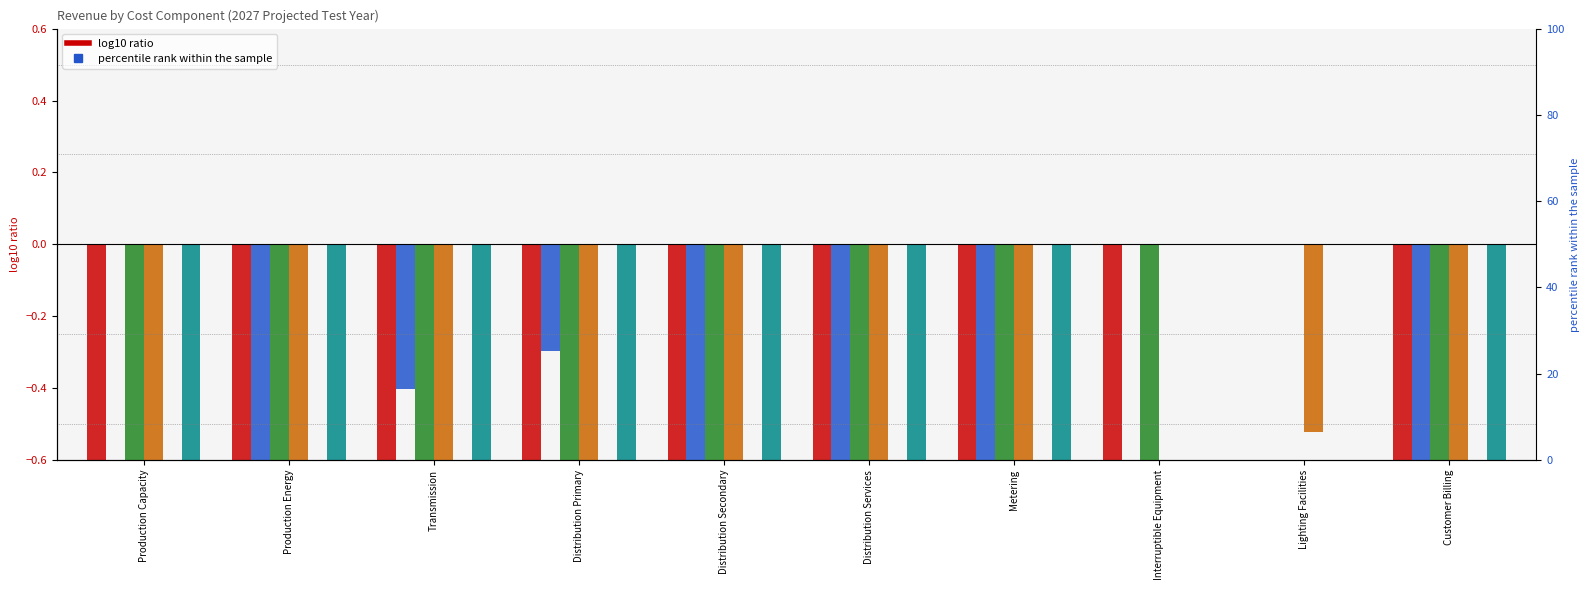

The value of GS-1 (col_8) at Metering is -2.9. True or false?

False